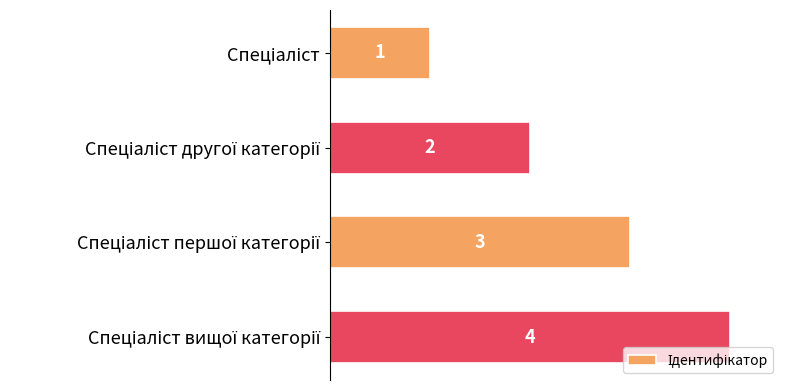

Count the values in the range 2 to 4.

3